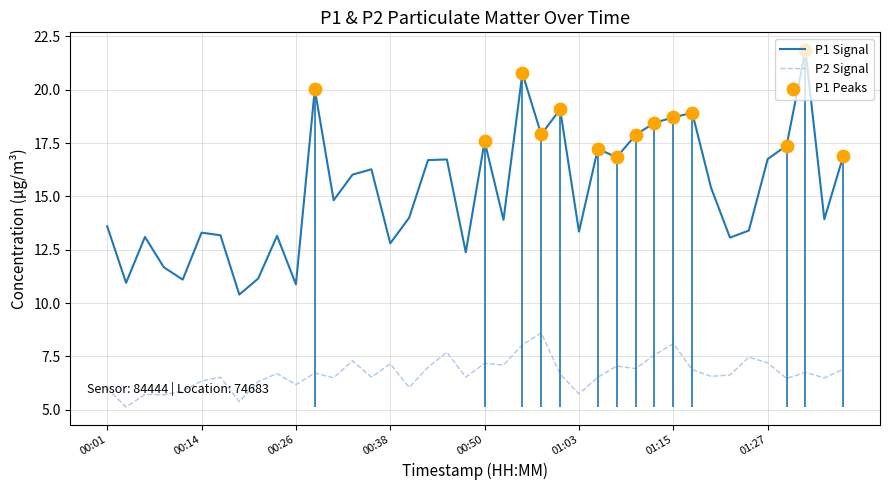

Is the value of P2 at 00:48 greater than the value of P1 at 00:41?

No